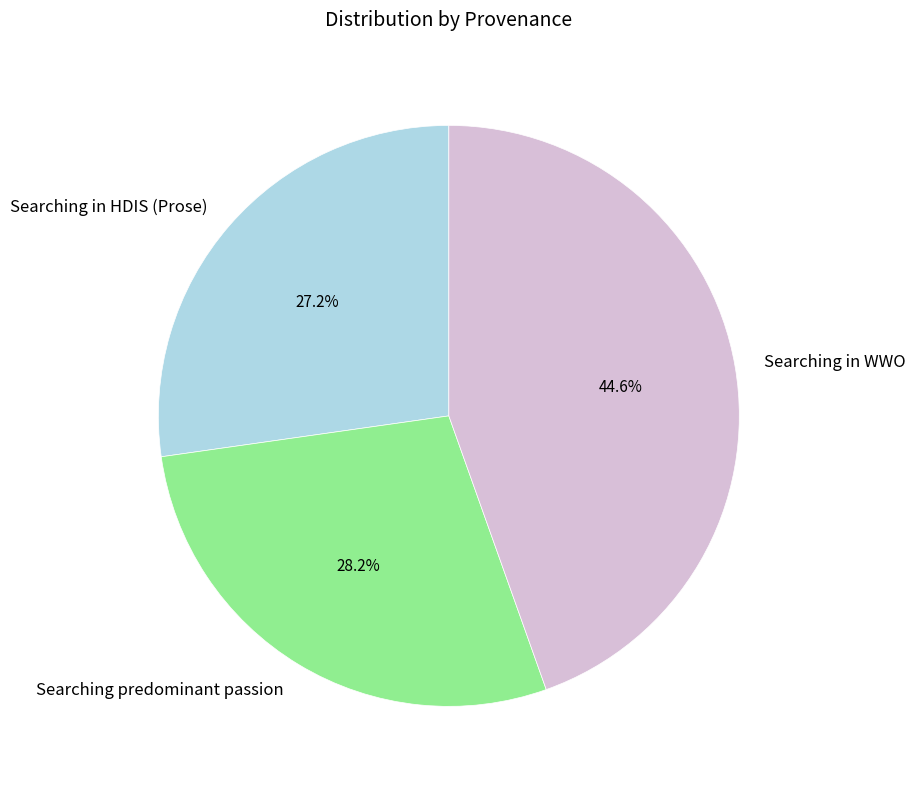

What portion of the pie excludes Searching predominant passion?

71.8%